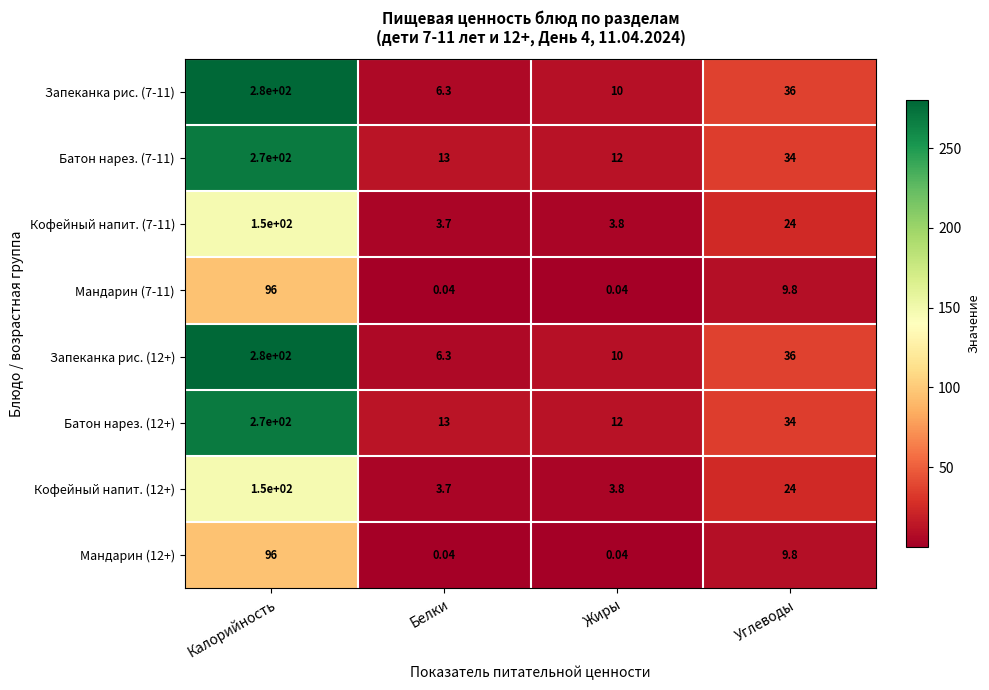

At which label does Запеканка рис. (7-11) first exceed 36?

Калорийность